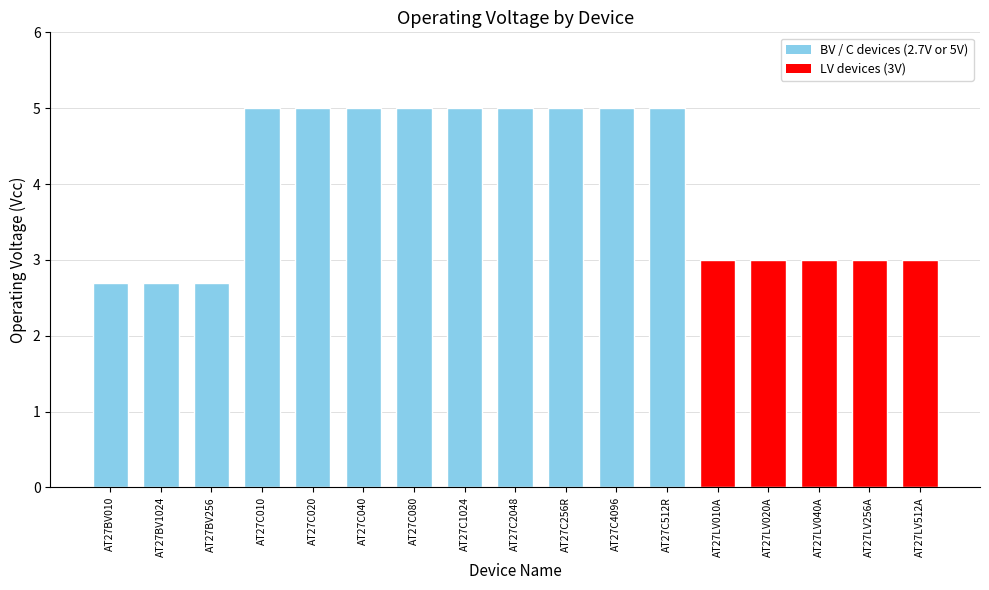

Is it true that the value at AT27C512R is 5.0?

True